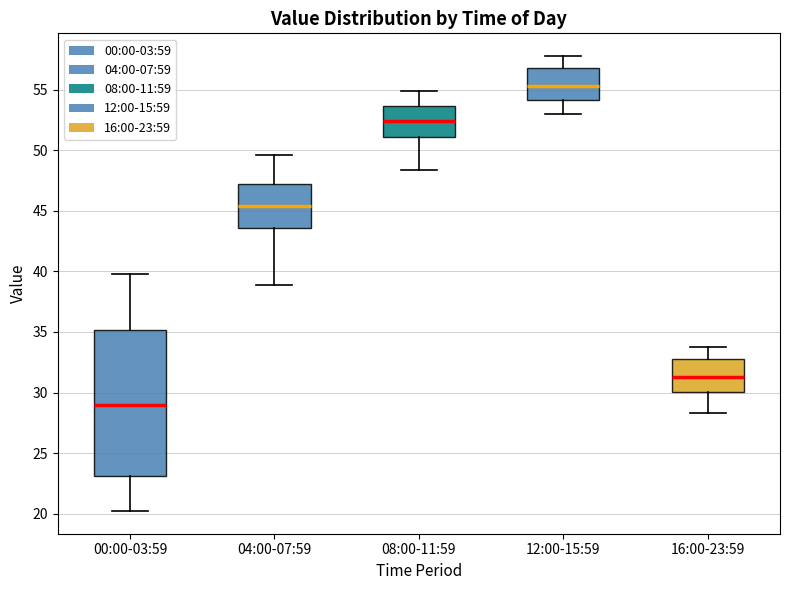

Which box has the lowest median line?

00:00-03:59